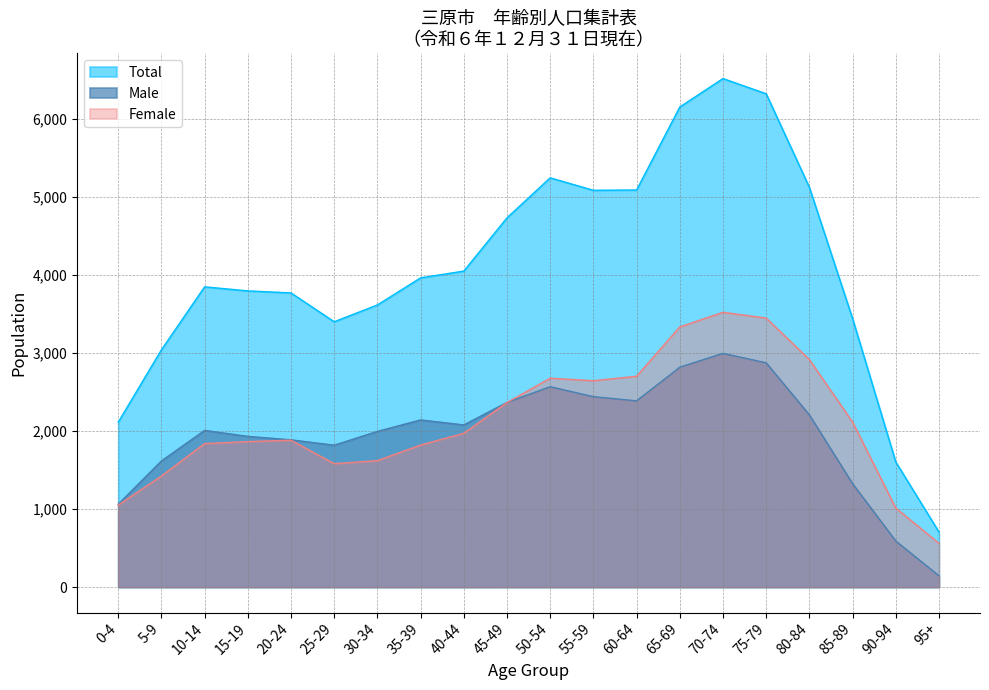

What are all the series names shown in the legend?

Total, Male, Female